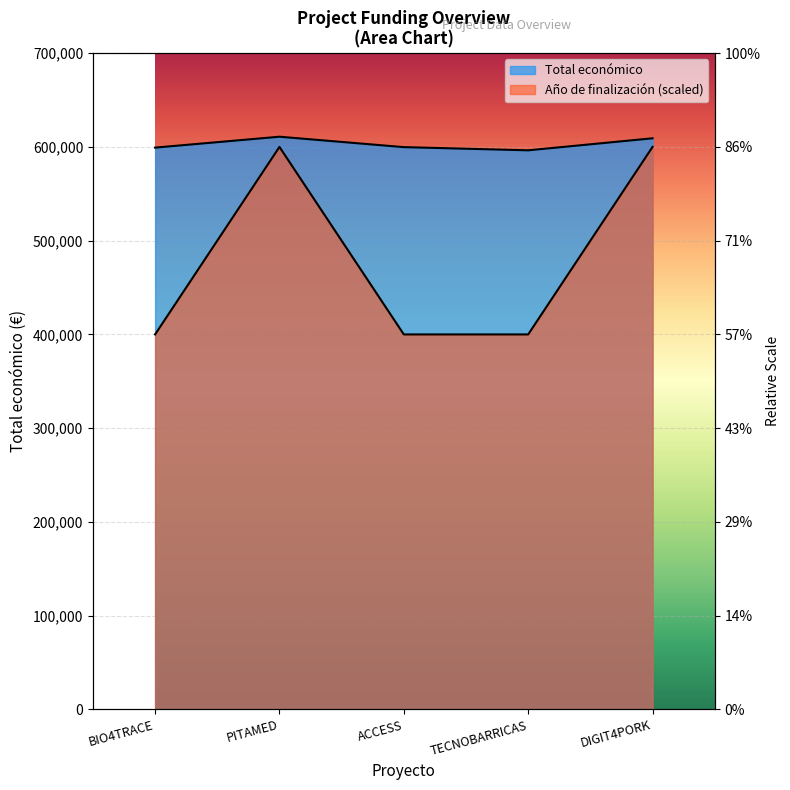

At ACCESS, list the series in order from smallest to largest.

Año de finalización, Total económico